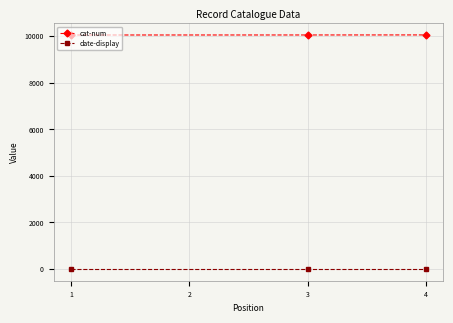

Which series has the largest total across all categories?

cat-num